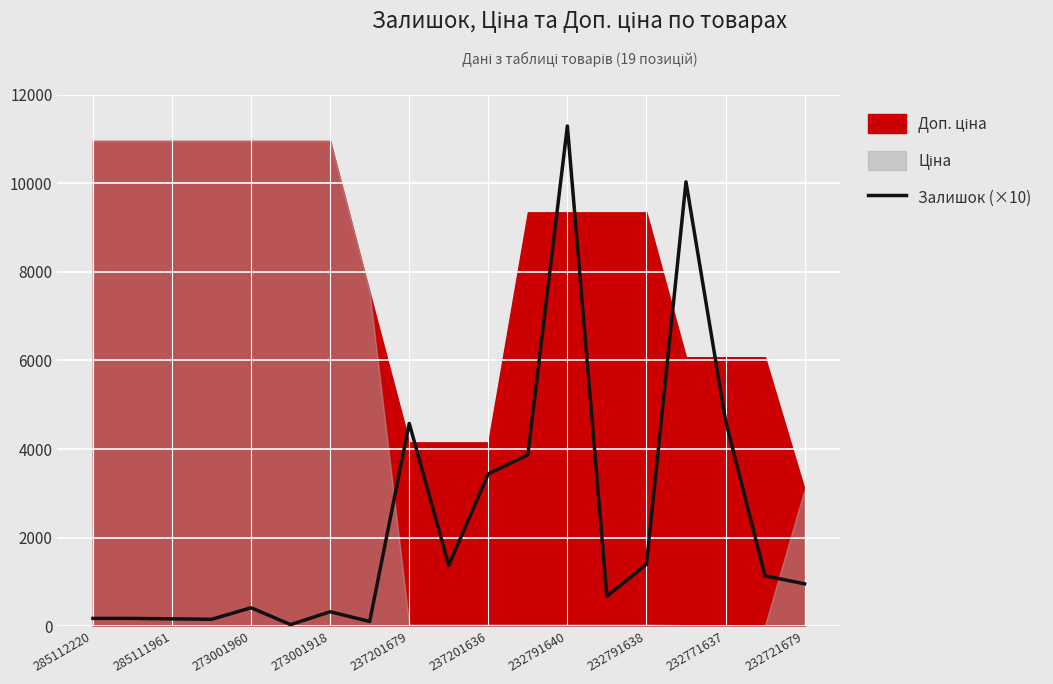

True or false: Залишок (×10) has a value of 180 at 285112220.

True